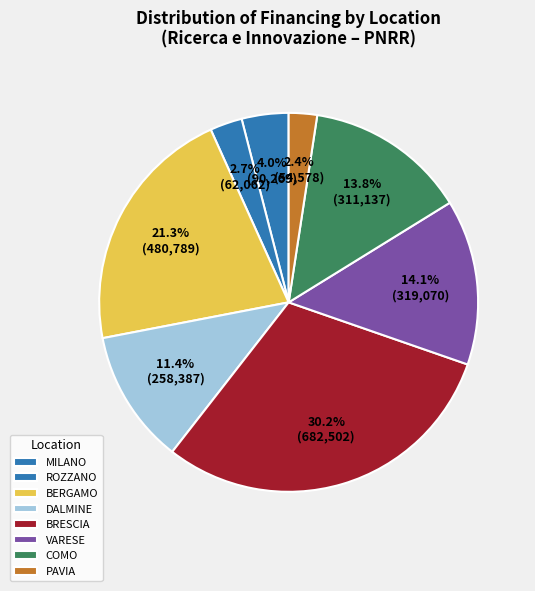

Which category has the biggest portion of the pie?

BRESCIA